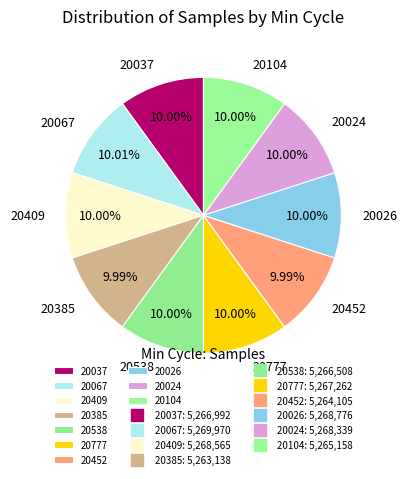

Is 20385 the majority of the pie?

No